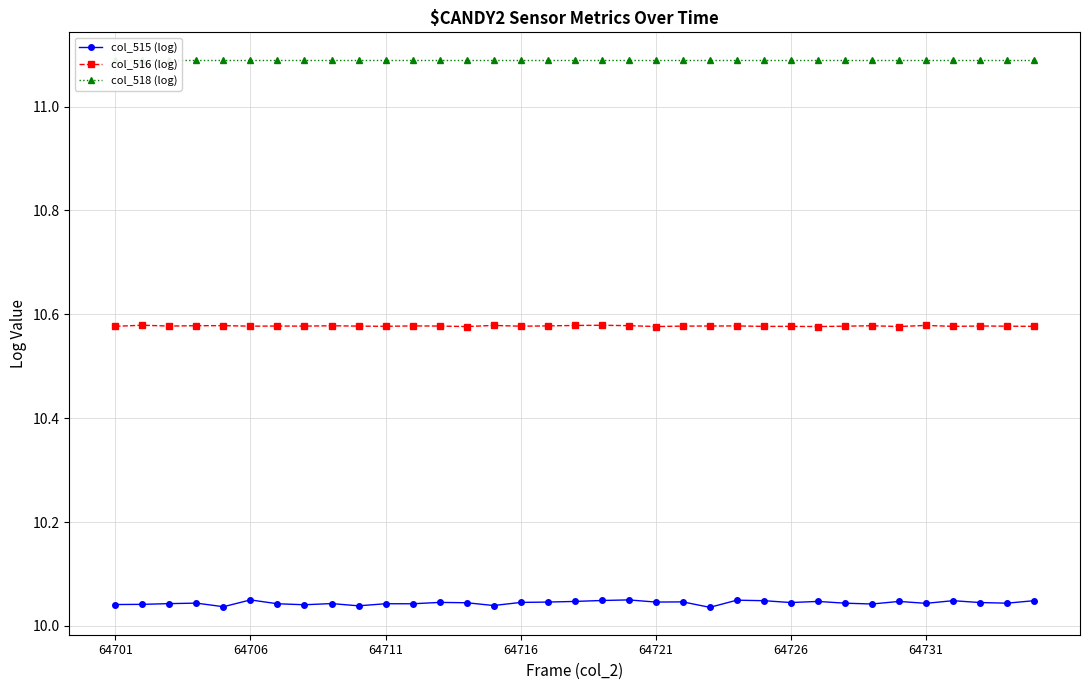

Which has a higher value, 16 or 21?

21